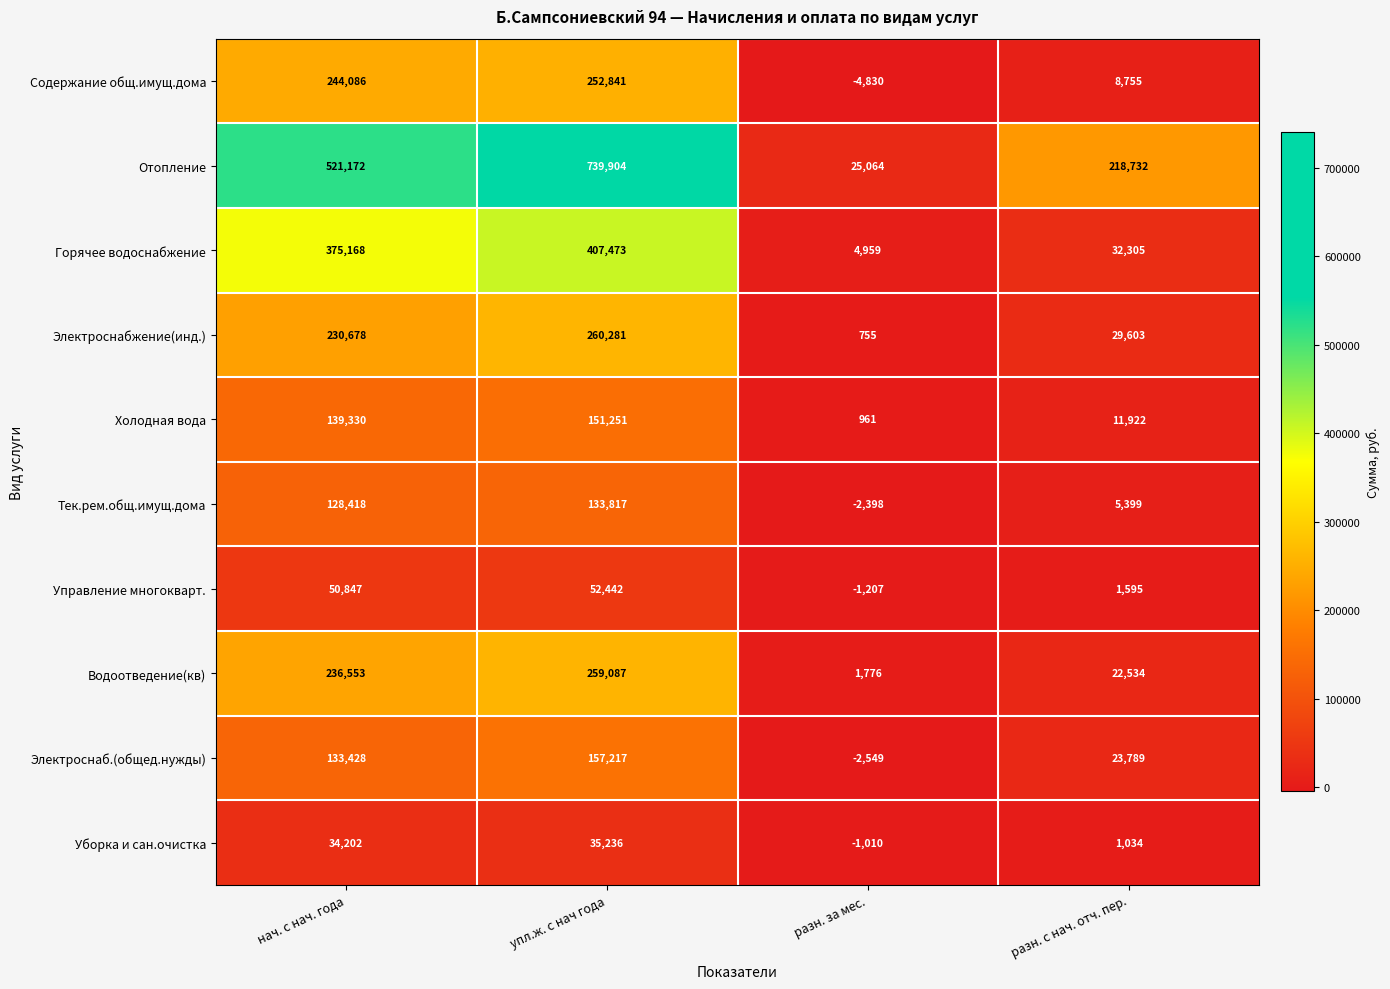

At разн. с нач. отч. пер., list the series in order from smallest to largest.

Уборка и сан.очистка, Управление многокварт., Тек.рем.общ.имущ.дома, Содержание общ.имущ.дома, Холодная вода, Водоотведение(кв), Электроснаб.(общед.нужды), Электроснабжение(инд.), Горячее водоснабжение, Отопление